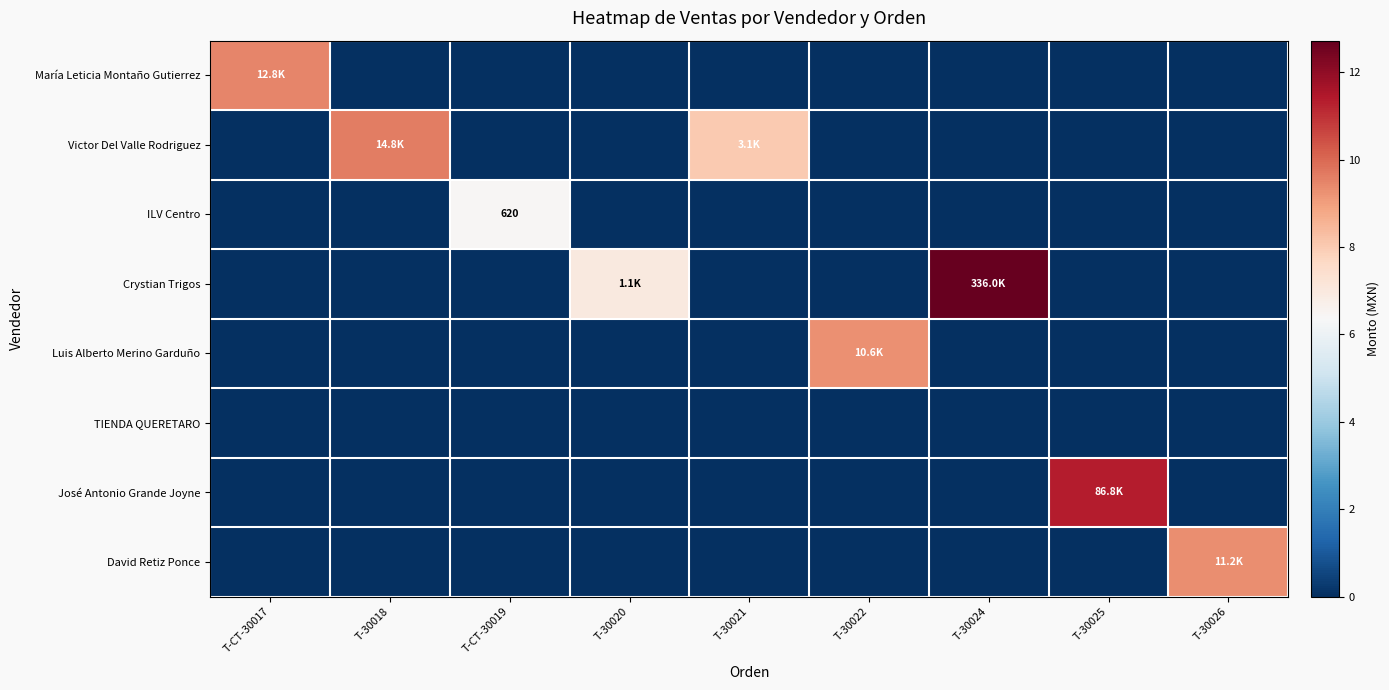

Which label corresponds to the largest value in the chart?

T-30024